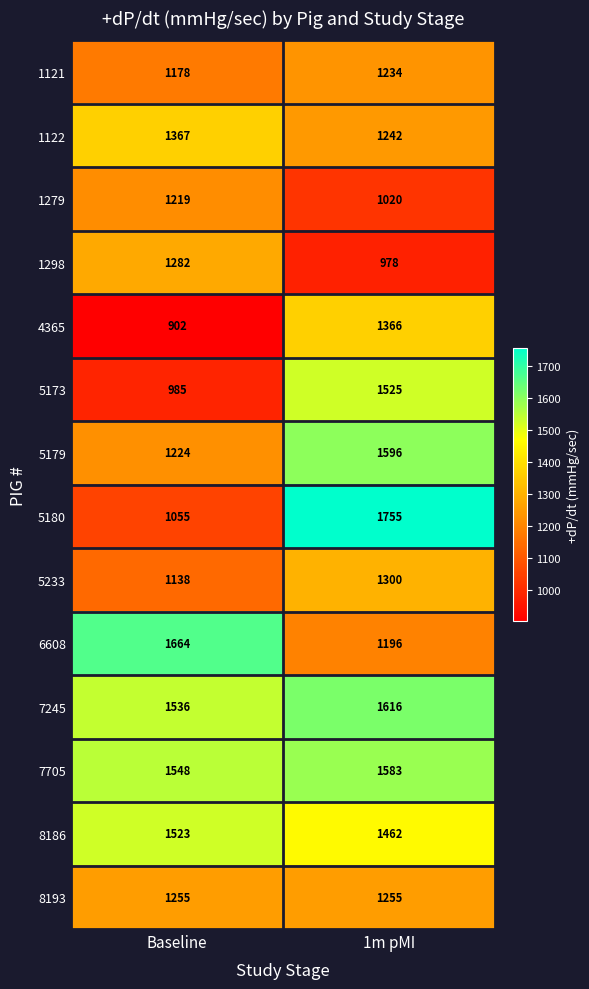

Read the 5179 value at 1m pMI.

1596